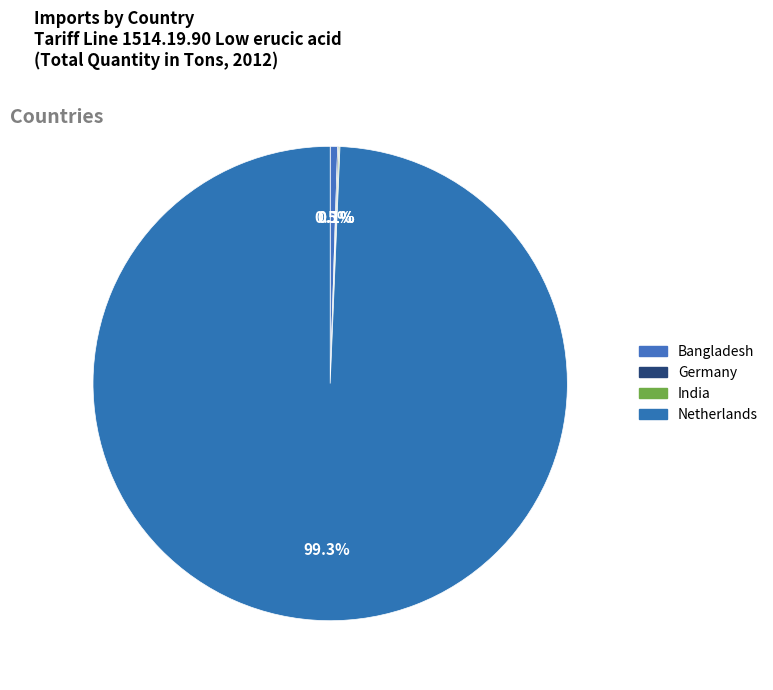

What is the largest slice in the pie chart?

Netherlands